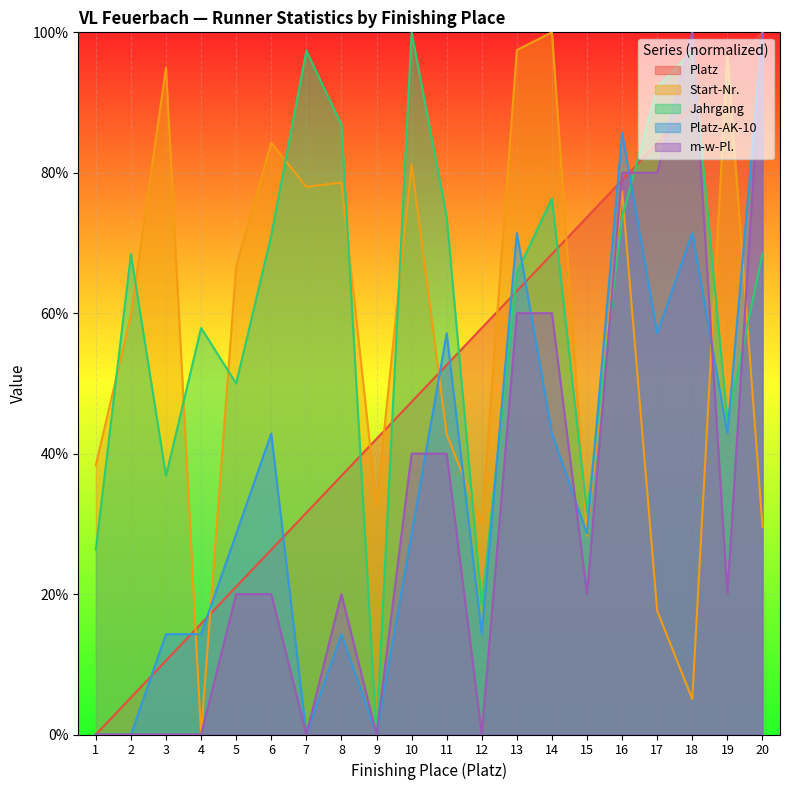

True or false: Platz has a value of 15.8 at 4.

True